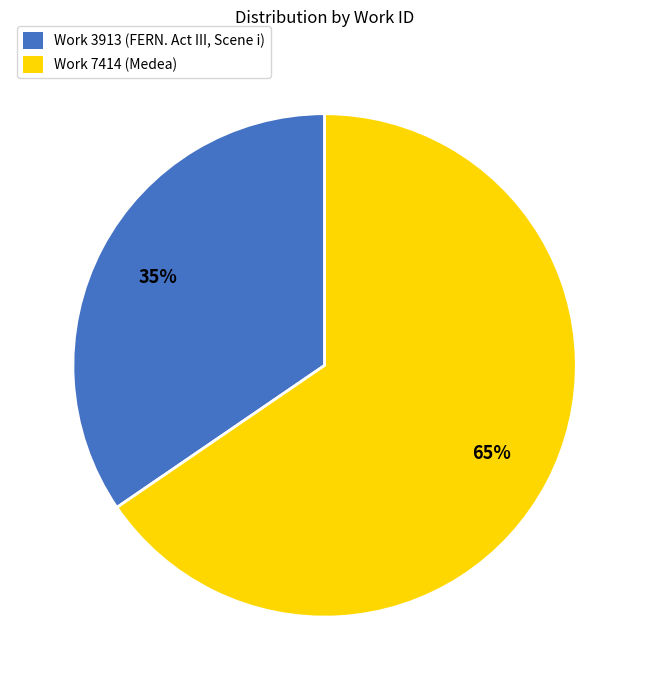

Do Work 7414 (Medea) and Work 3913 (FERN. Act III, Scene i) together represent more than half of the pie?

Yes